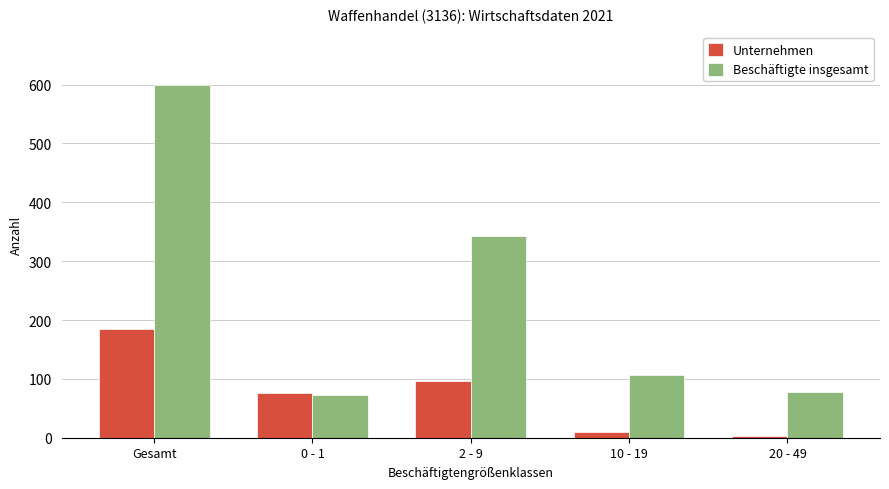

What is the label of the 1st bar from the right?

20 - 49